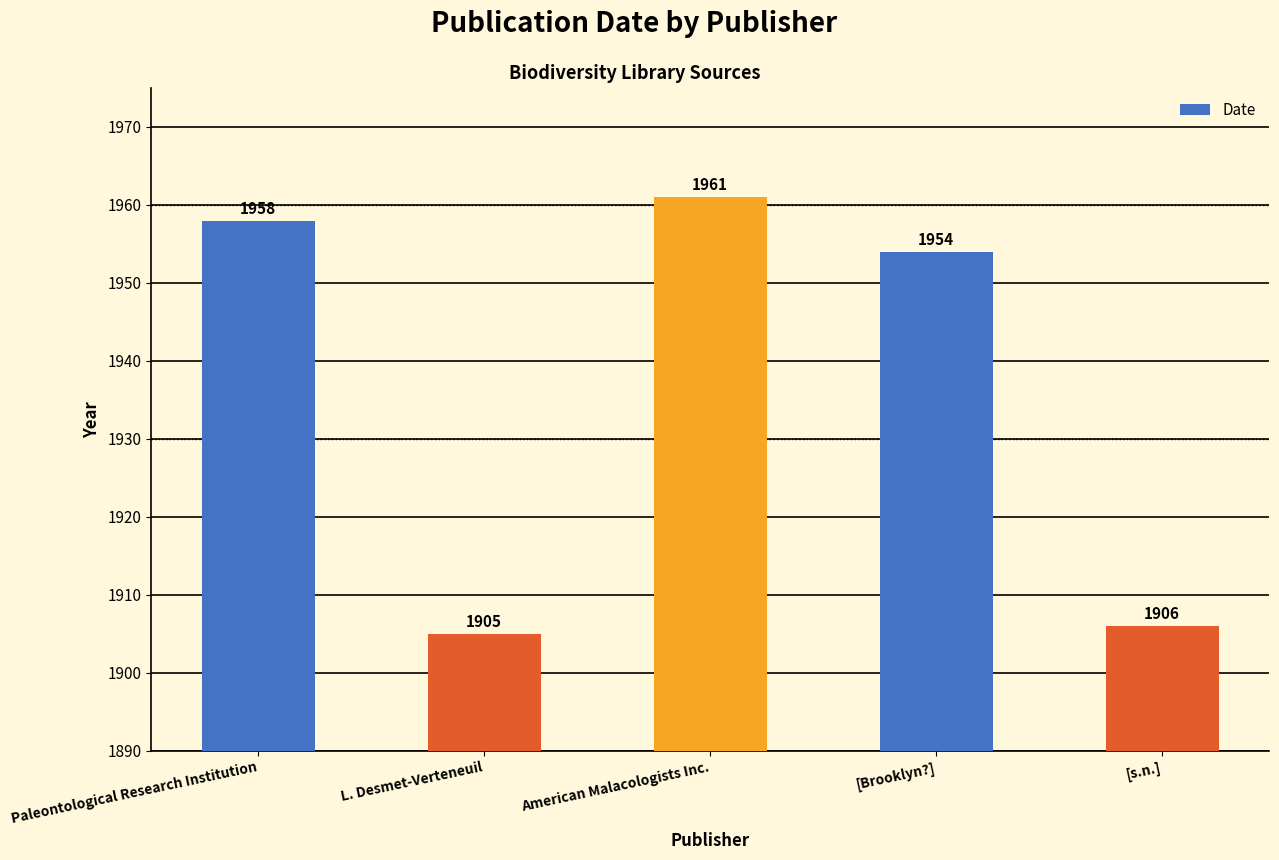

What is the change in value from L. Desmet-Verteneuil to [Brooklyn?]?

+49